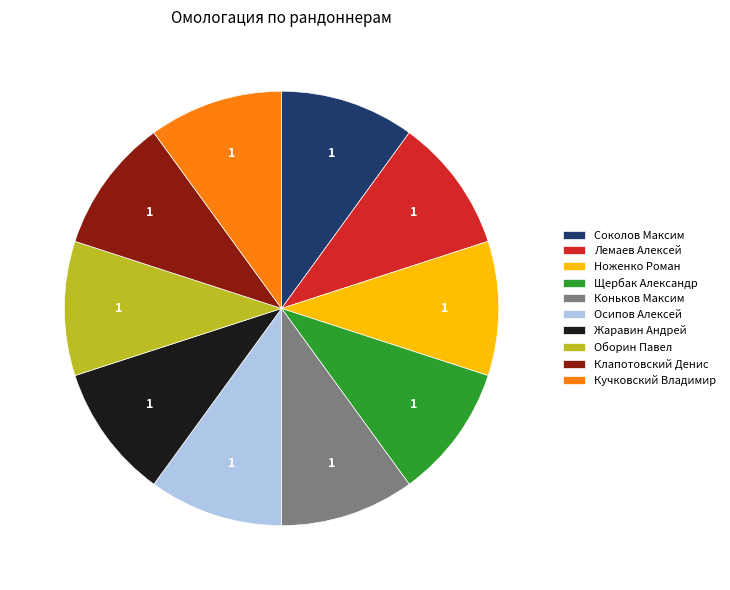

Do Коньков Максим and Жаравин Андрей together represent more than half of the pie?

No